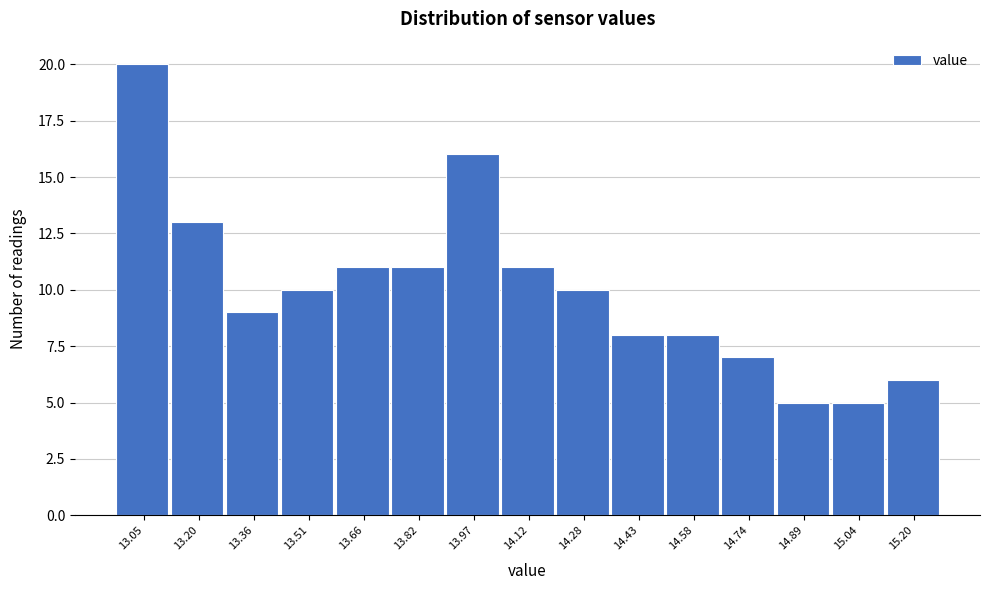

Reading left to right, what are all the values shown in this chart?

13.05=20	13.20=13	13.36=9	13.51=10	13.66=11	13.82=11	13.97=16	14.12=11	14.28=10	14.43=8	14.58=8	14.74=7	14.89=5	15.04=5	15.20=6